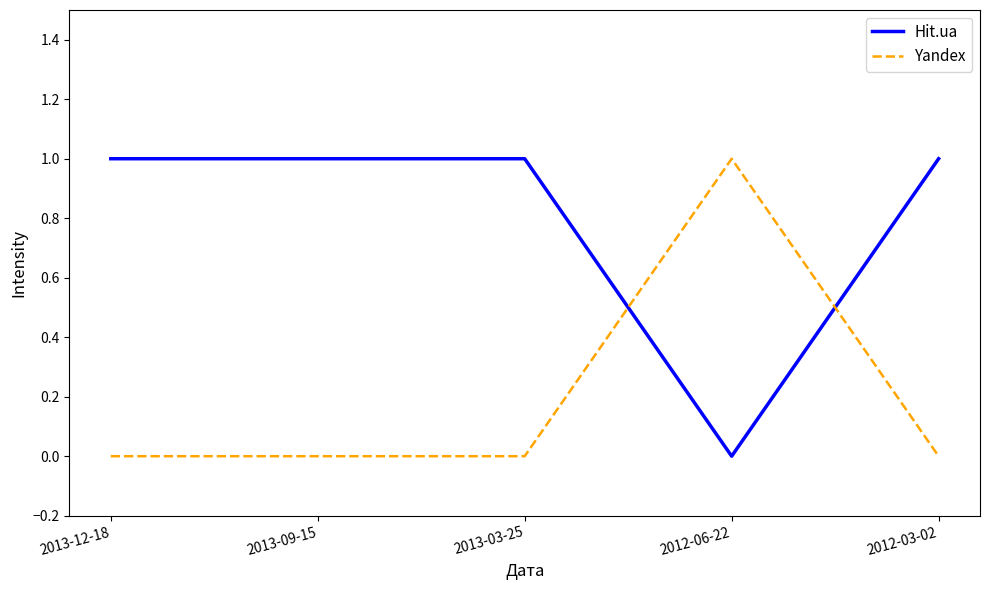

Does the chart display data point markers on the line(s)?

No